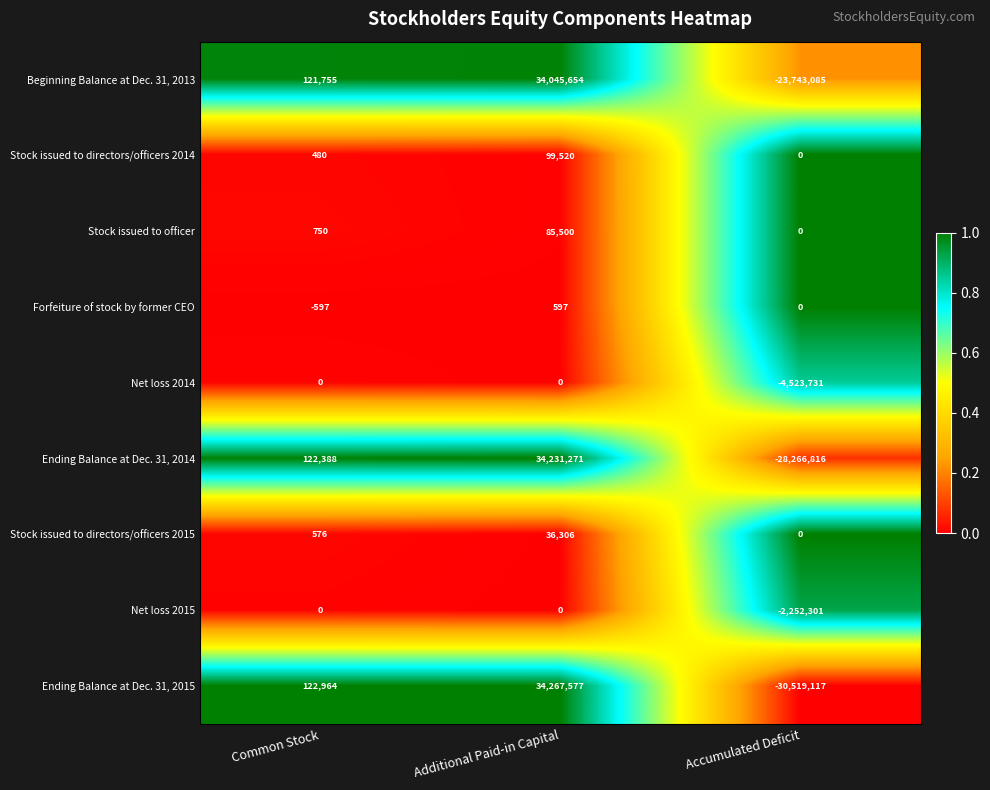

Reading left to right, transcribe all the data shown in this chart.

Beginning Balance at Dec. 31, 2013: Common Stock=121755	Additional Paid-in Capital=34045654	Accumulated Deficit=-23743085
Stock issued to directors/officers 2014: Common Stock=480	Additional Paid-in Capital=99520	Accumulated Deficit=0
Stock issued to officer: Common Stock=750	Additional Paid-in Capital=85500	Accumulated Deficit=0
Forfeiture of stock by former CEO: Common Stock=-597	Additional Paid-in Capital=597	Accumulated Deficit=0
Net loss 2014: Common Stock=0	Additional Paid-in Capital=0	Accumulated Deficit=-4523731
Ending Balance at Dec. 31, 2014: Common Stock=122388	Additional Paid-in Capital=34231271	Accumulated Deficit=-28266816
Stock issued to directors/officers 2015: Common Stock=576	Additional Paid-in Capital=36306	Accumulated Deficit=0
Net loss 2015: Common Stock=0	Additional Paid-in Capital=0	Accumulated Deficit=-2252301
Ending Balance at Dec. 31, 2015: Common Stock=122964	Additional Paid-in Capital=34267577	Accumulated Deficit=-30519117